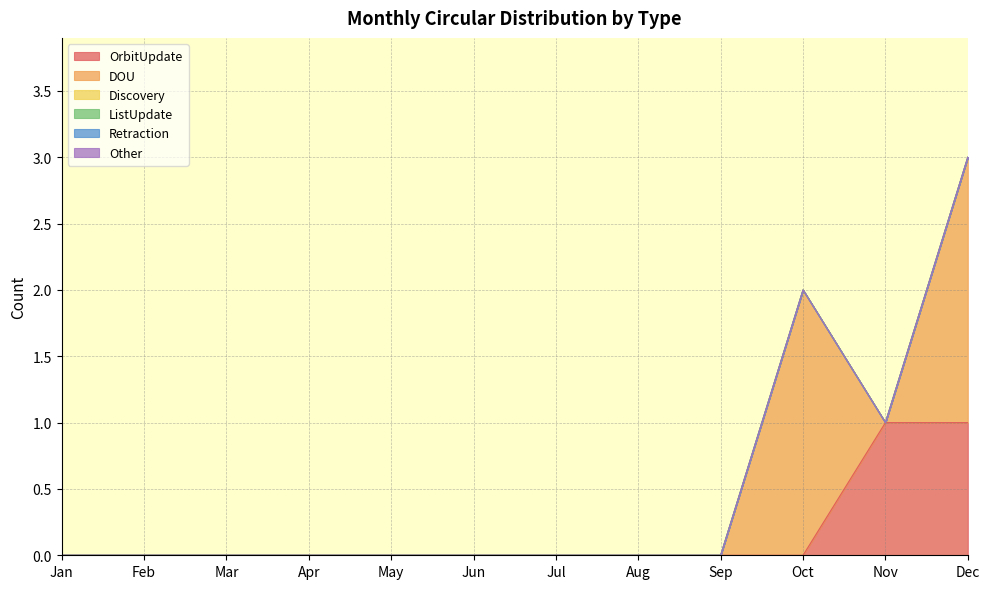

At which label does Other reach its peak?

Jan